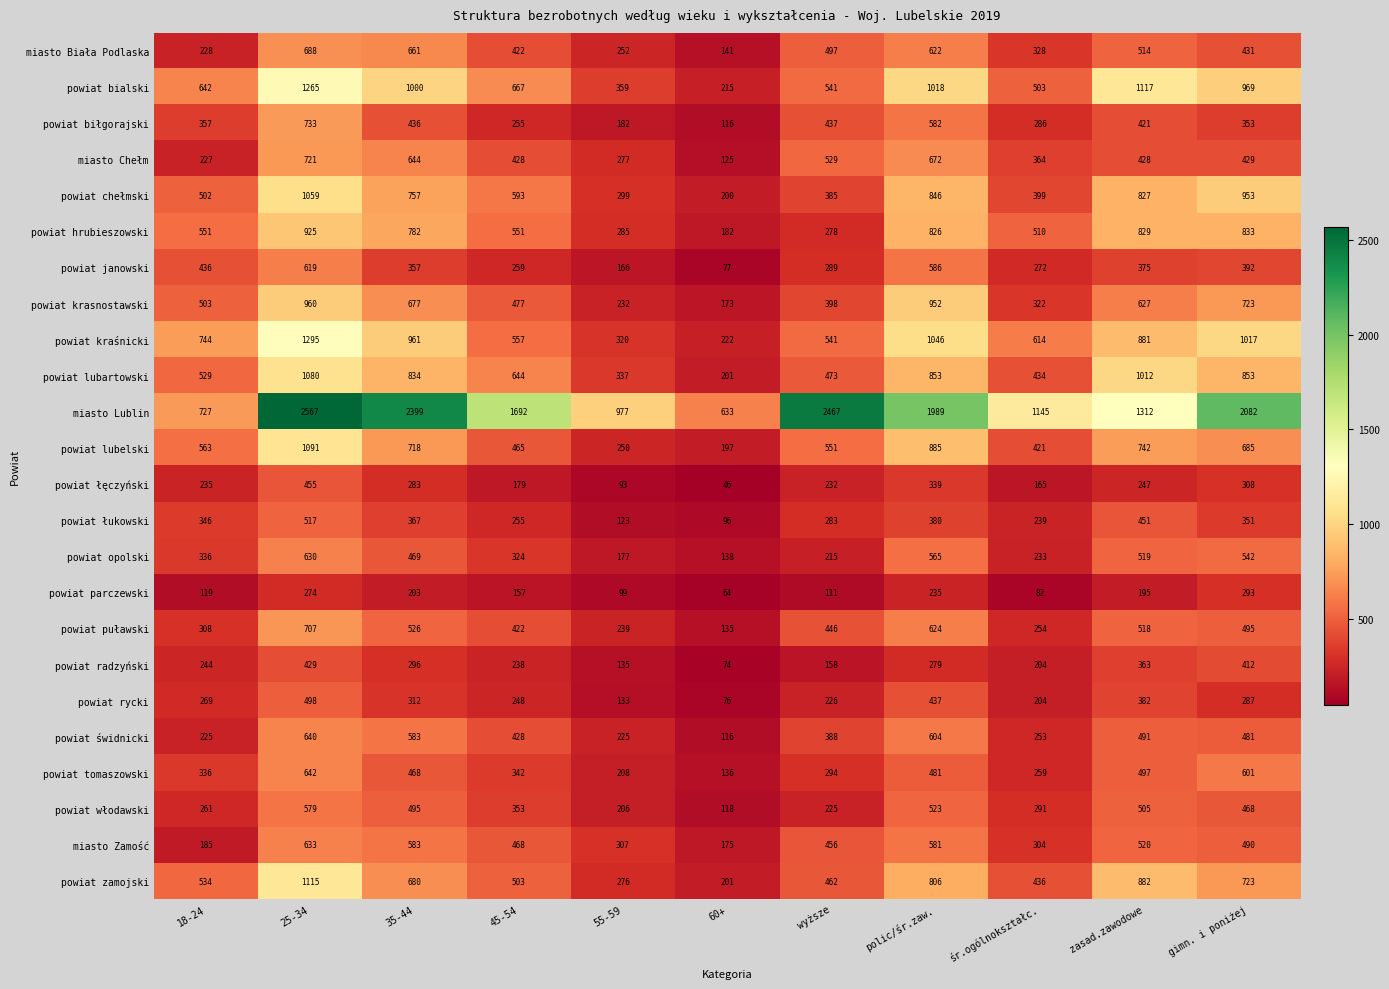

What is the sum of the powiat łukowski values at śr.ogólnokształc. and polic/śr.zaw.?

619